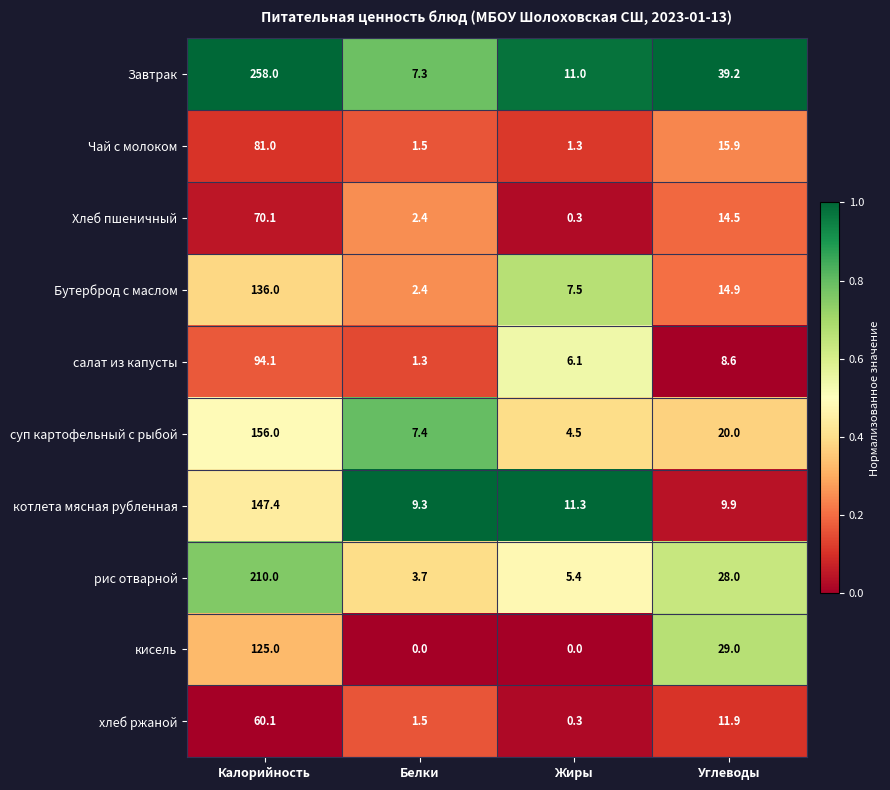

Is it true that Чай с молоком equals 2.1 at Жиры?

False